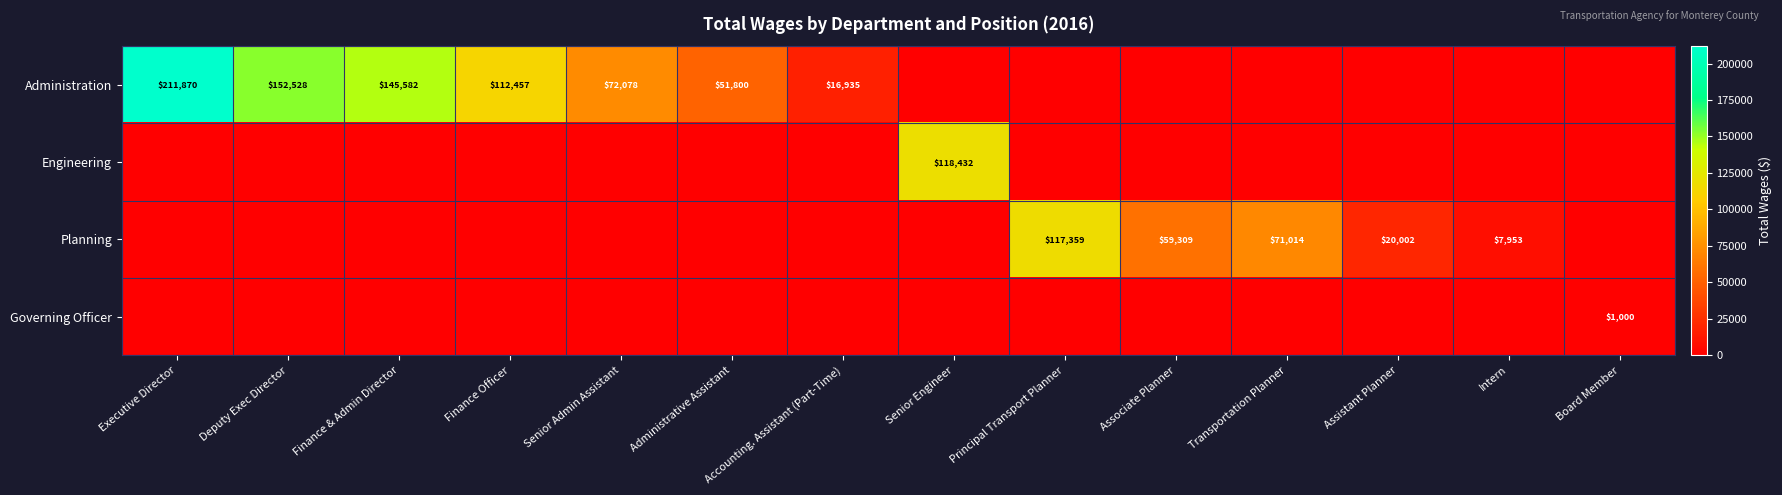

Which label corresponds to the largest value in the chart?

Executive Director